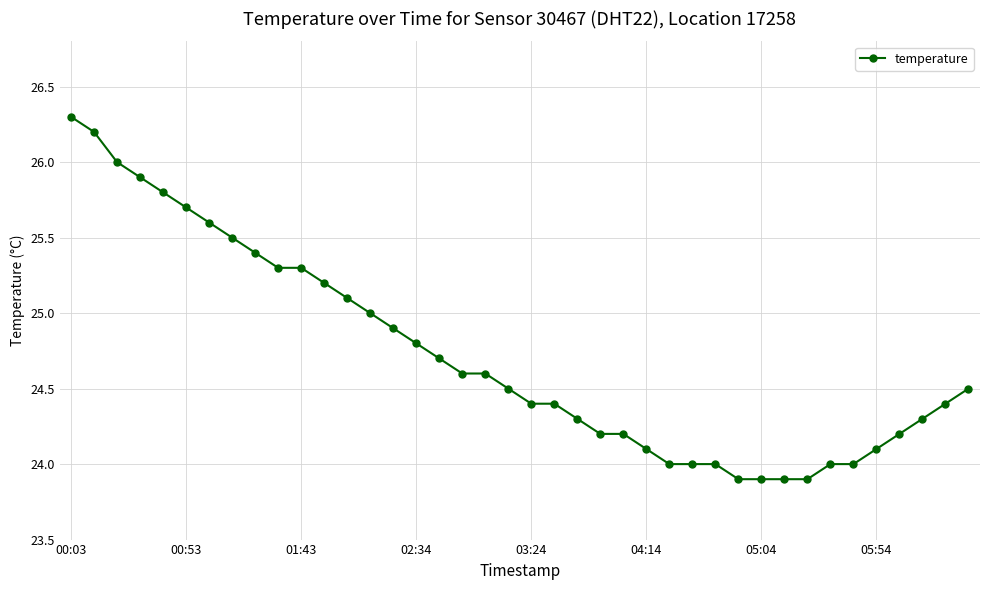

What is the smallest value displayed?

23.9